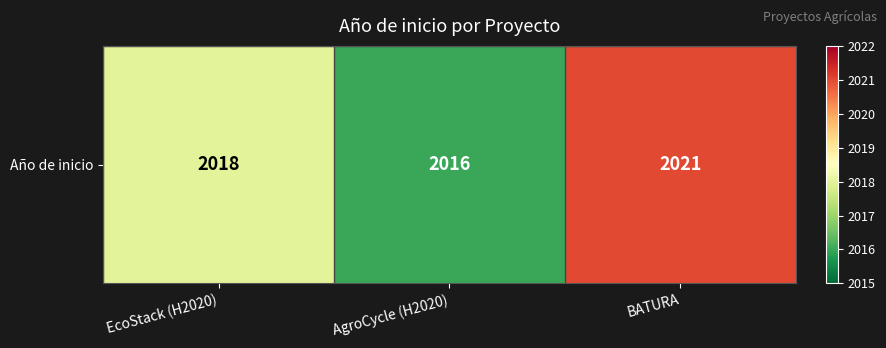

Reading left to right, list all the values displayed in this chart.

2018	2016	2021